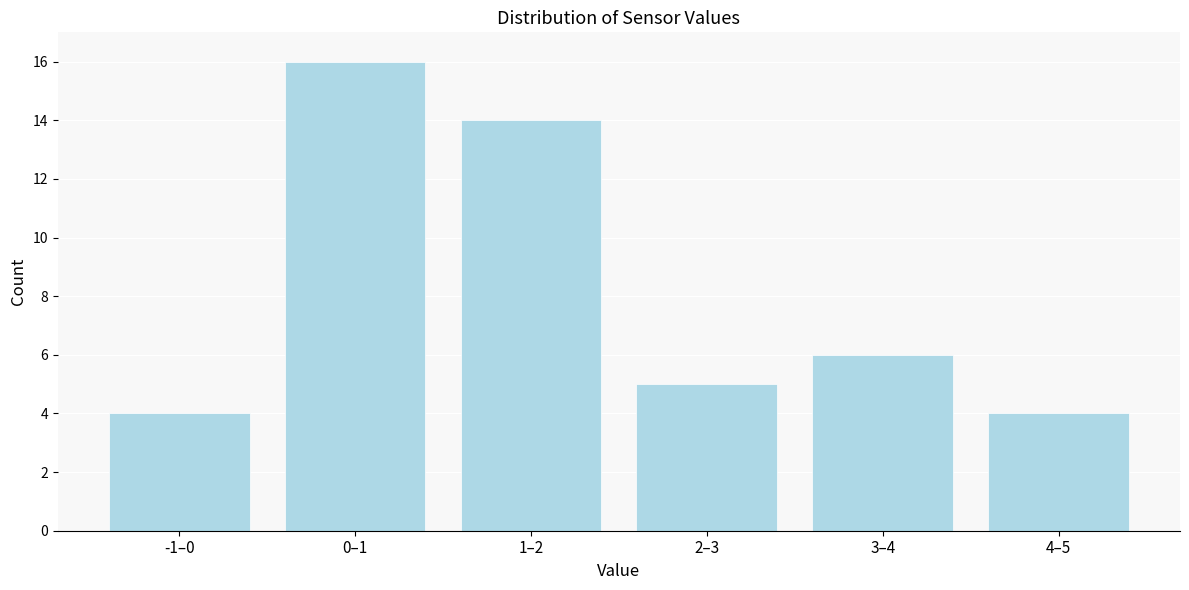

Reading left to right, what are all the values shown in this chart?

4	16	14	5	6	4